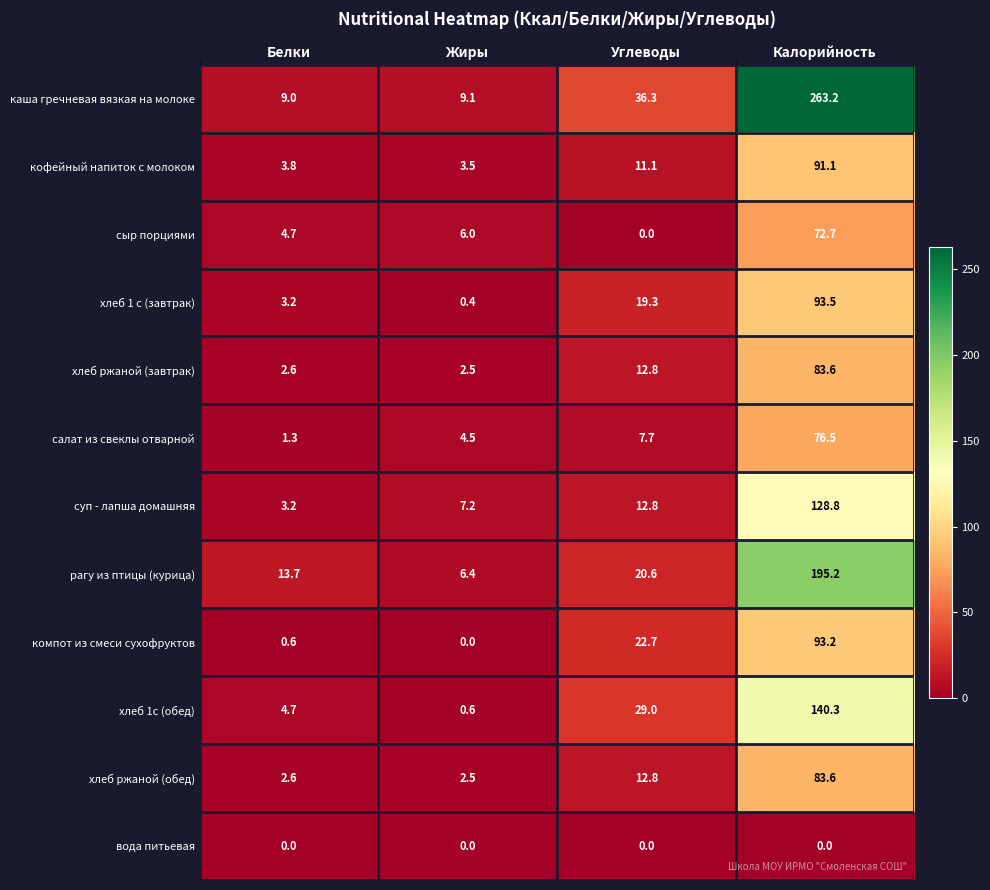

Which series has the largest total across all categories?

каша гречневая вязкая на молоке